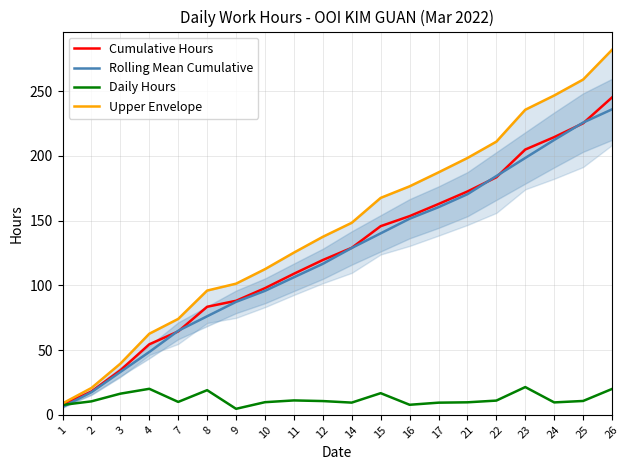

Does the chart display data point markers on the line(s)?

No